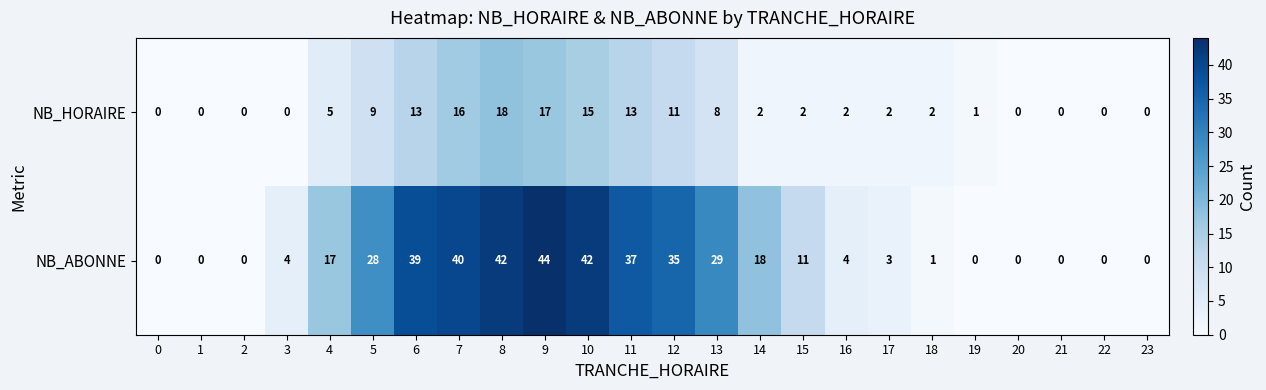

Is the value of NB_HORAIRE at 6 greater than the value of NB_ABONNE at 13?

No